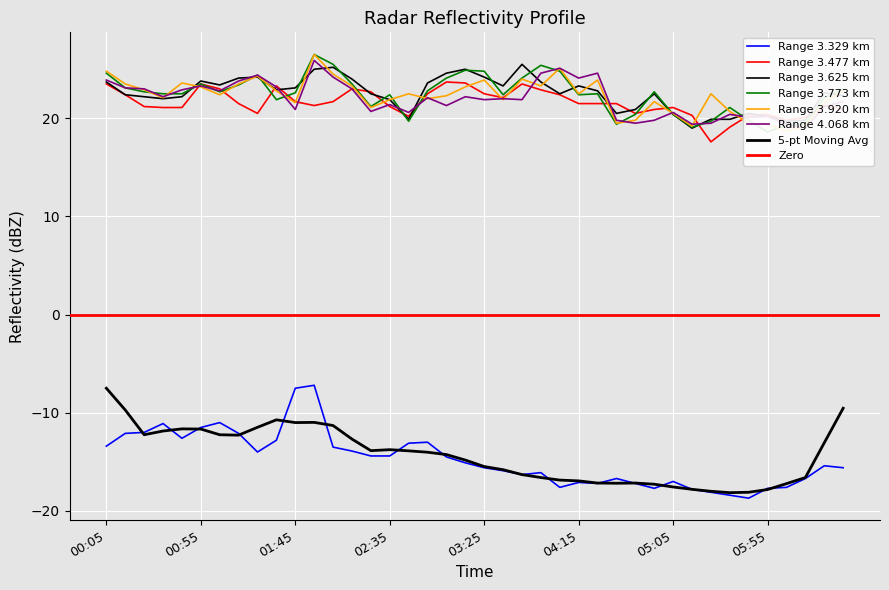

Which series has the widest spread of values?

3.329